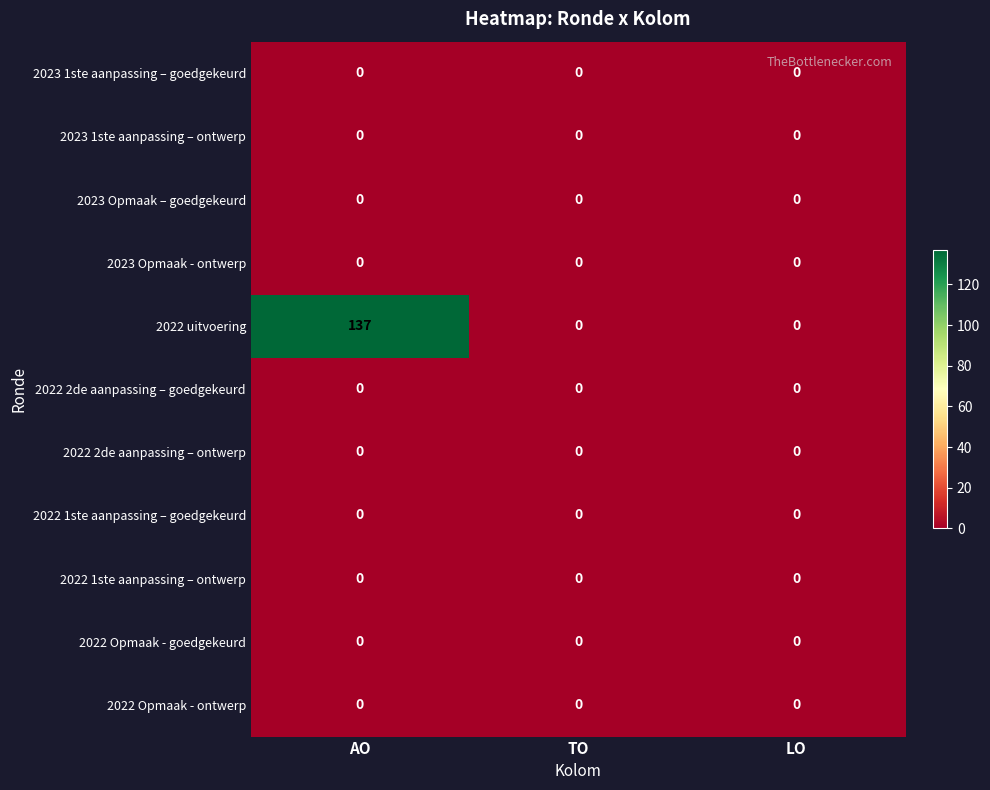

At how many categories does at least one series exceed 66?

1